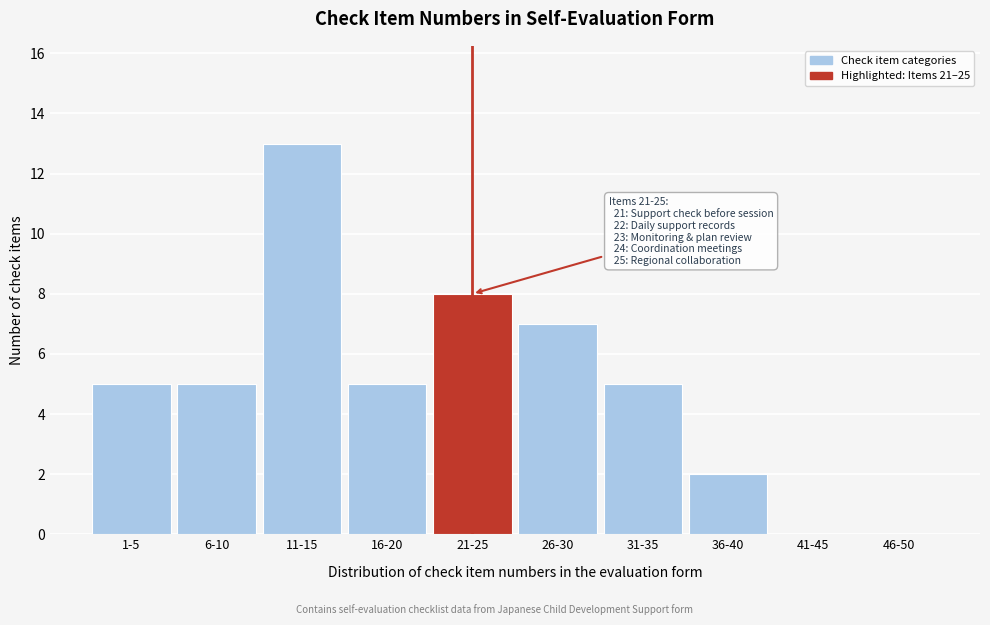

Reading right to left, transcribe all the data shown in this chart.

46-50=0	41-45=0	36-40=2	31-35=5	26-30=7	21-25=8	16-20=5	11-15=13	6-10=5	1-5=5